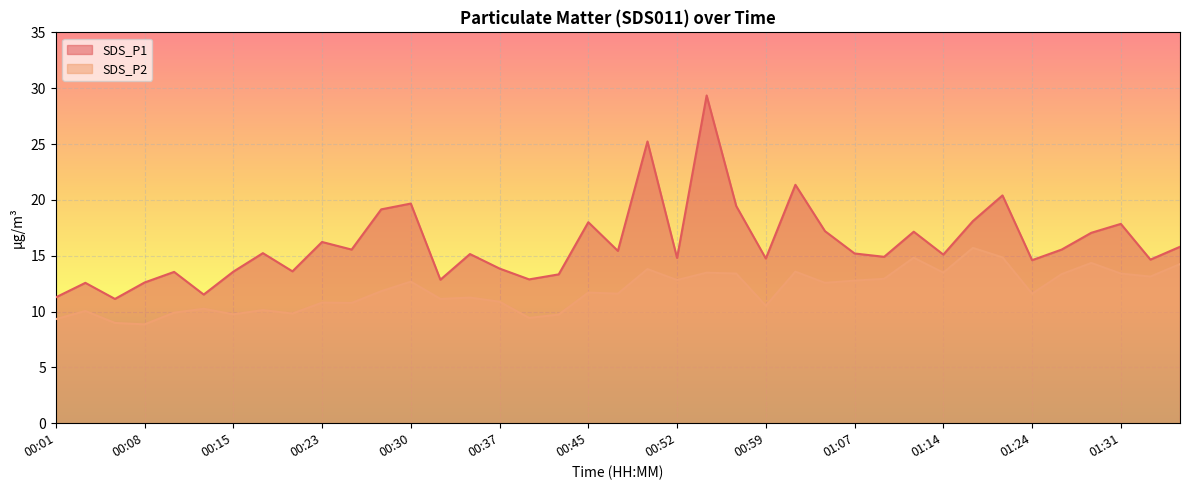

What is the label of the 36th point from the right?

00:08